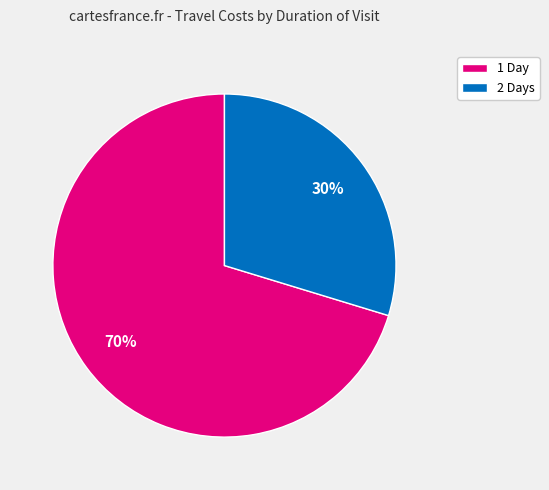

Count the number of slices in the pie.

2